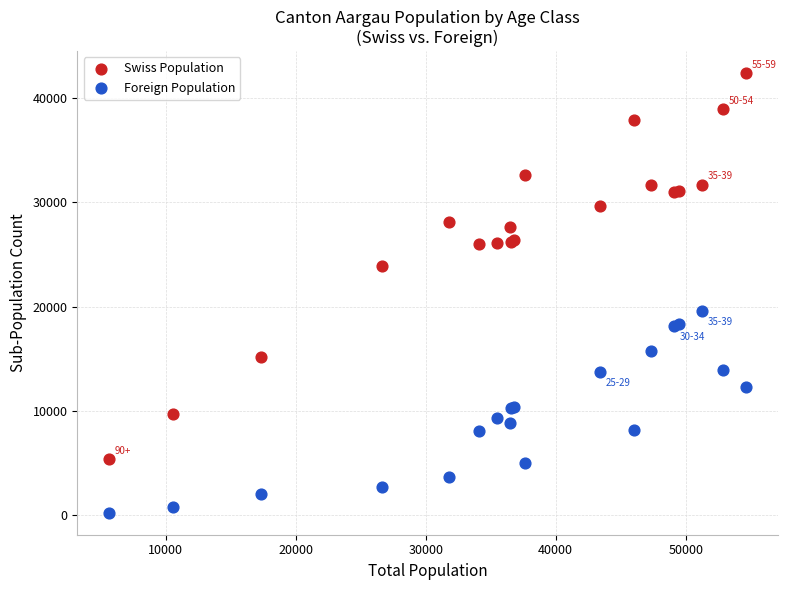

Which series has the largest Y range (max minus min)?

Swiss Population